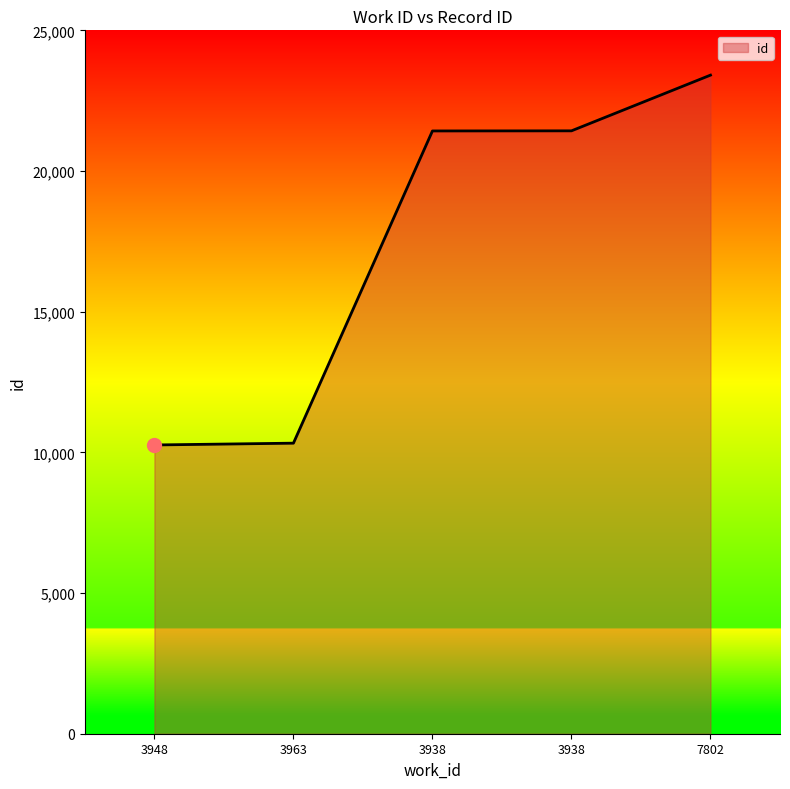

List the labels in order of value, largest first.

7802, 3938, 3938, 3963, 3948